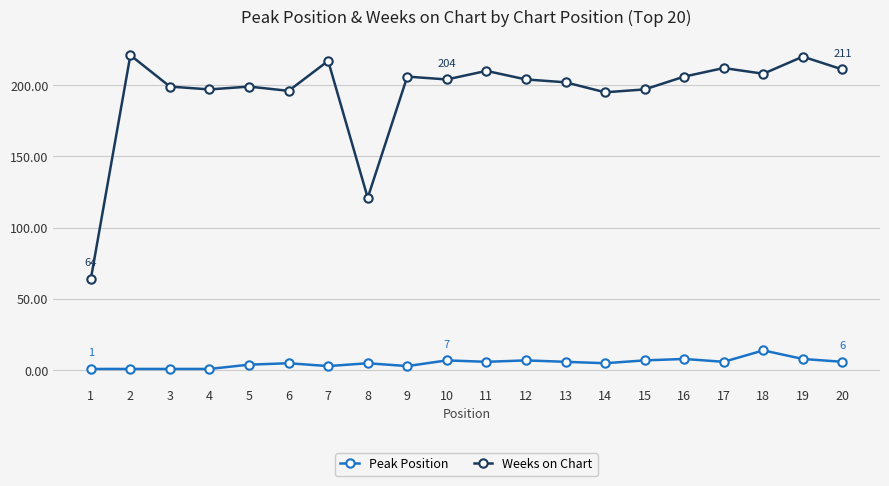

At how many categories does at least one series exceed 96?

19